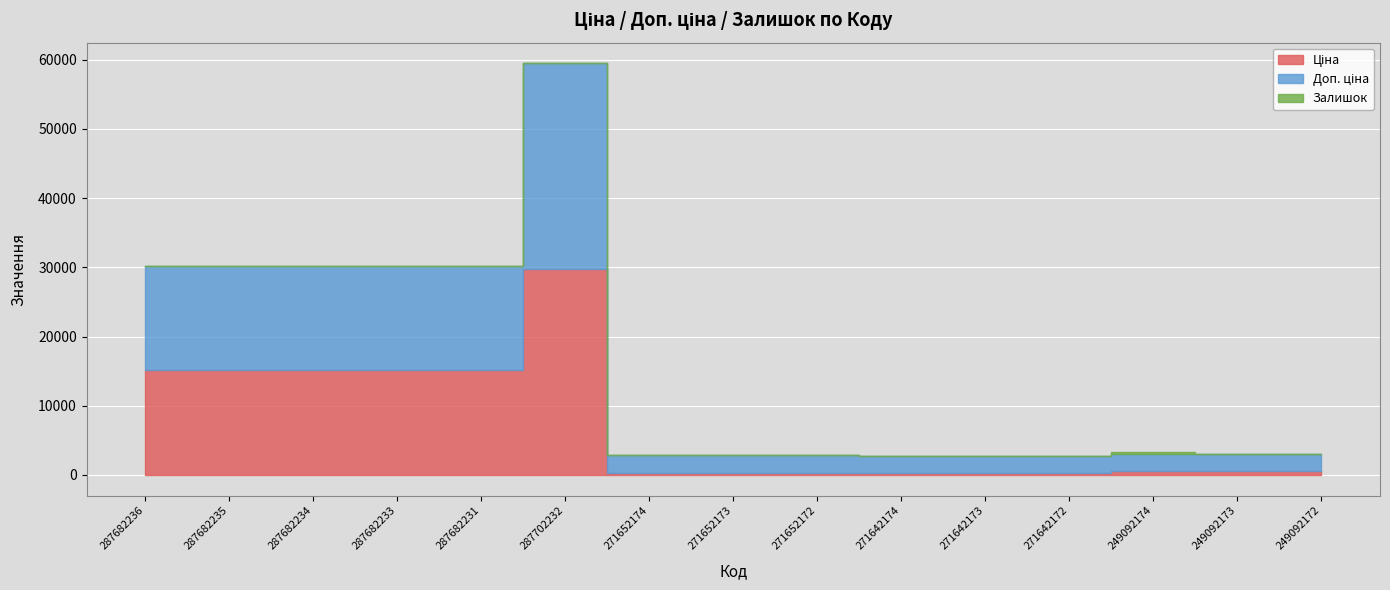

How many lines are shown in the chart?

3